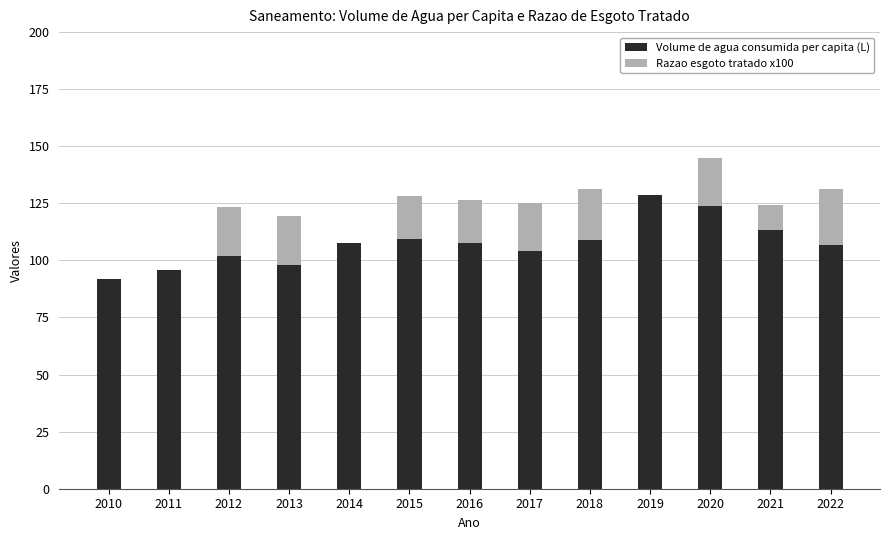

Count the number of data series in this chart.

2